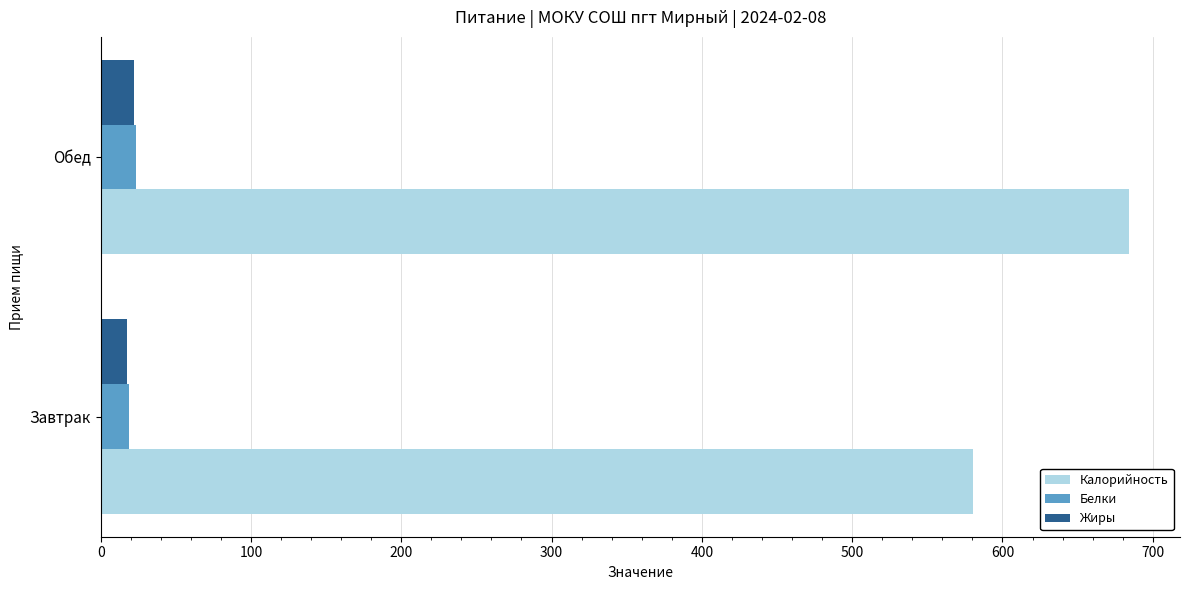

What is the total value across all series at Обед?

729.6